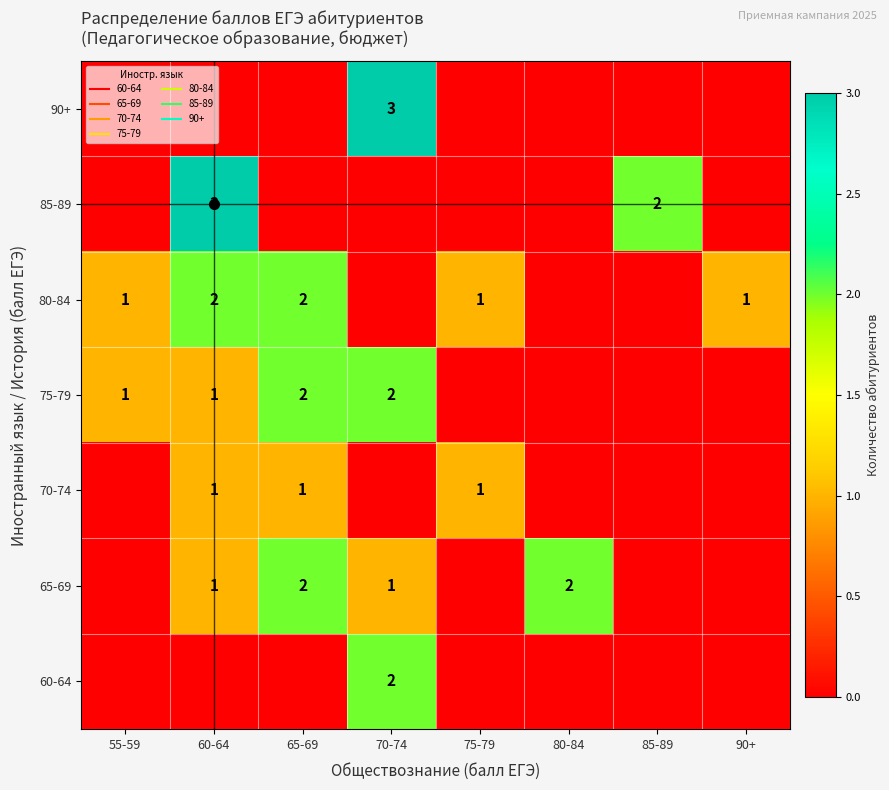

Which series has the largest total across all categories?

80-84